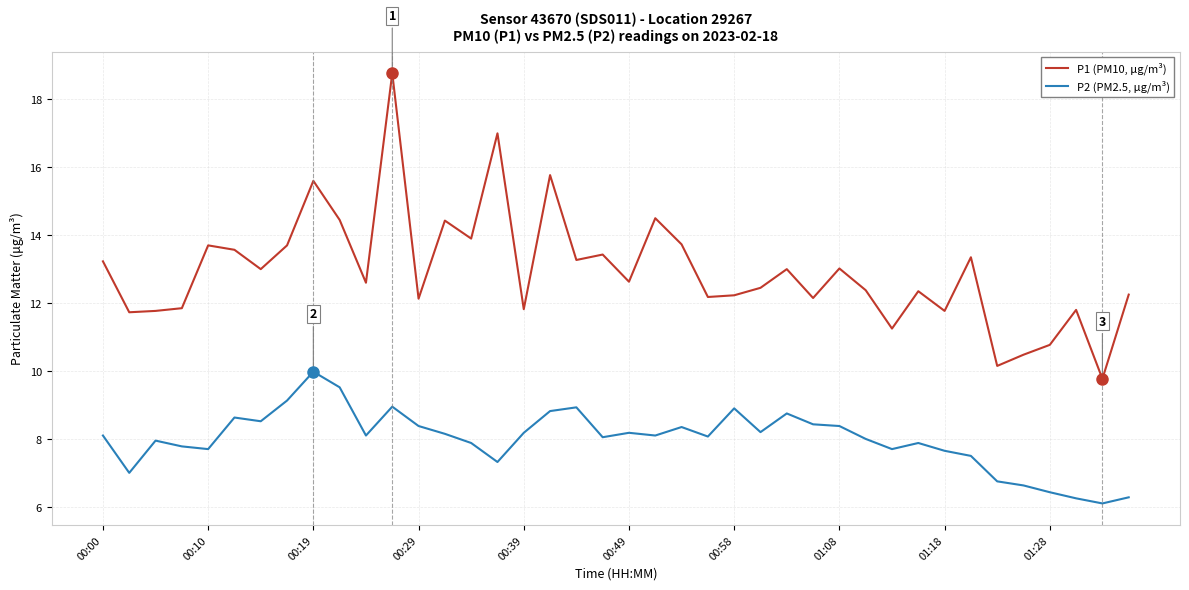

Which series has the widest spread of values?

P1 (PM10, μg/m³)